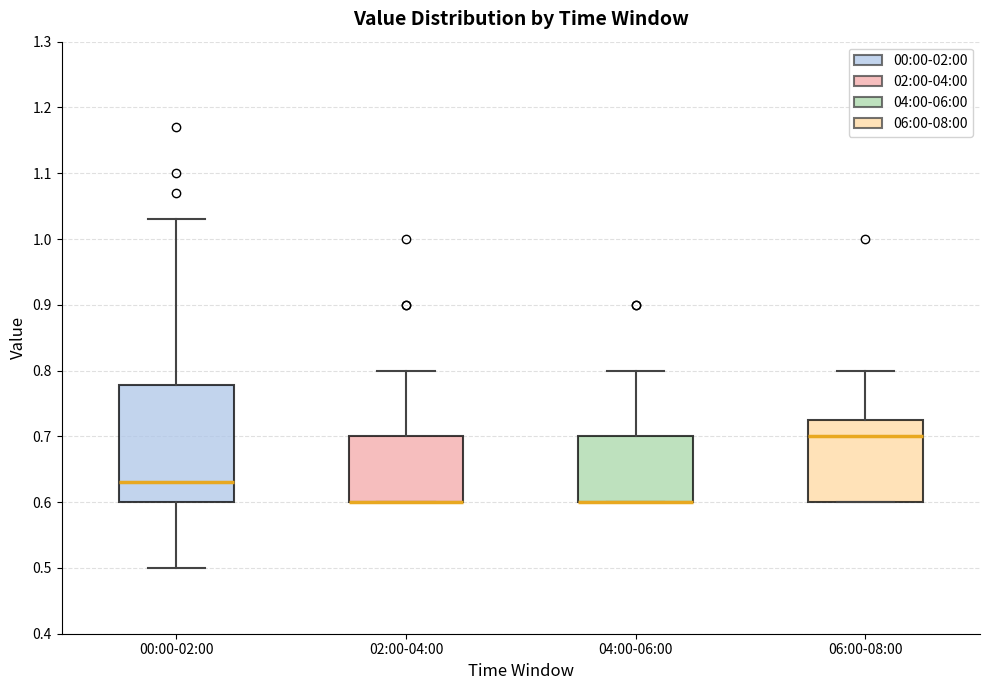

Which box is the tallest, from its lower edge to its upper edge?

00:00-02:00